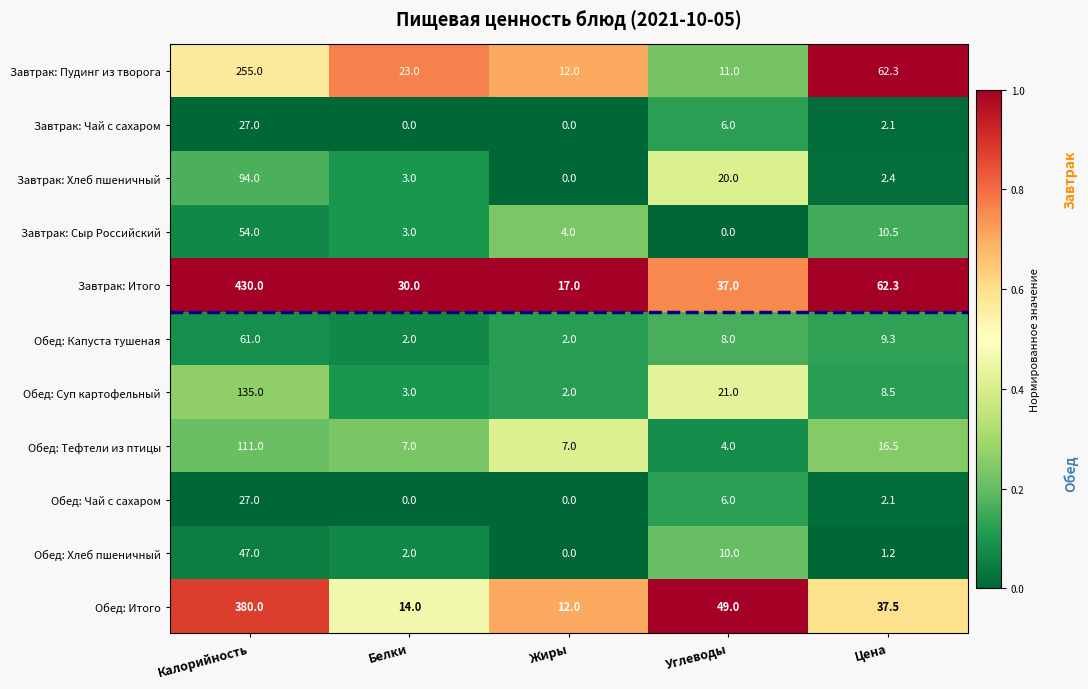

Count the number of categories in the chart.

5